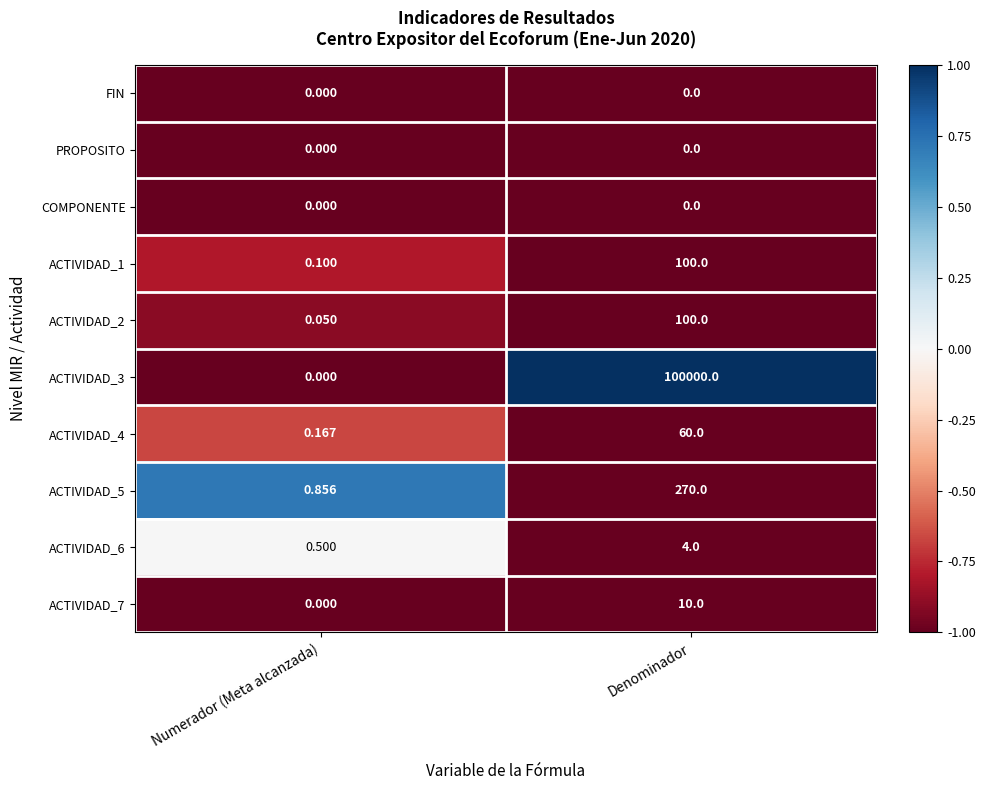

At which category is the sum across all series the highest?

Denominador